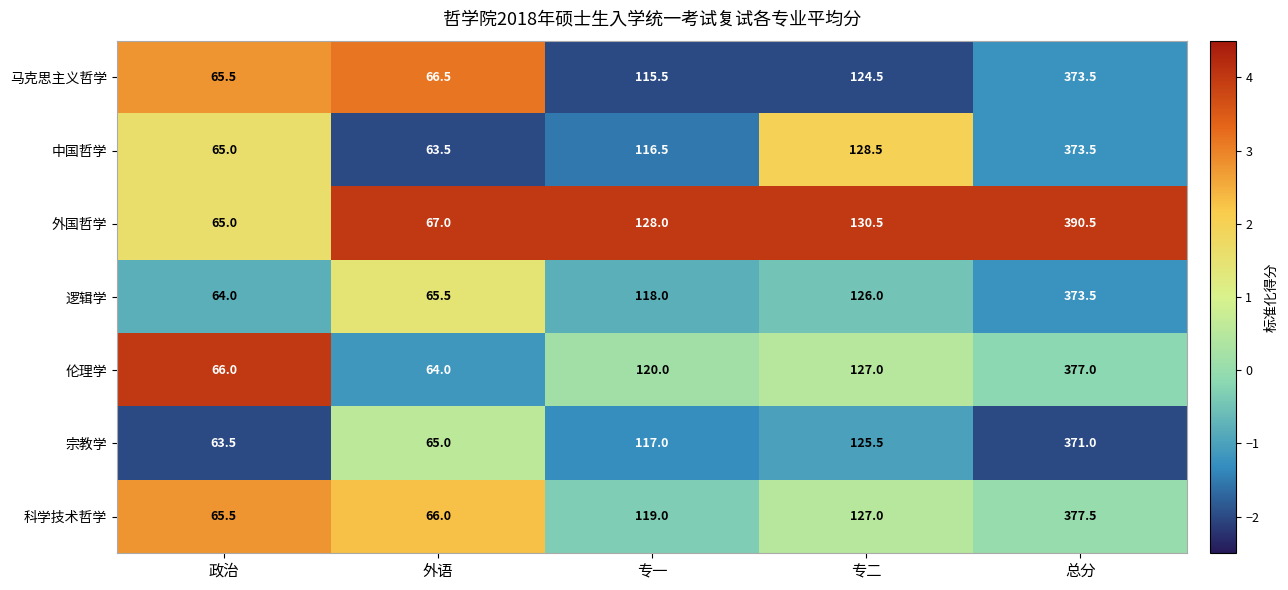

Rank the categories by 宗教学 value from highest to lowest.

总分, 专二, 专一, 外语, 政治